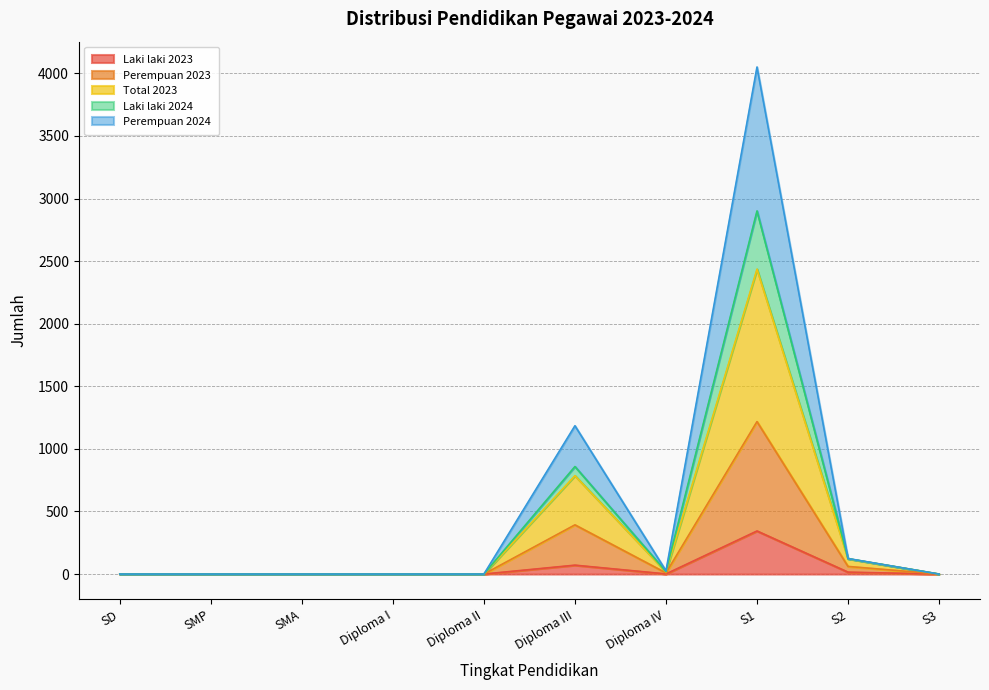

True or false: Total 2023 has more than 1 points higher than both neighbors.

True